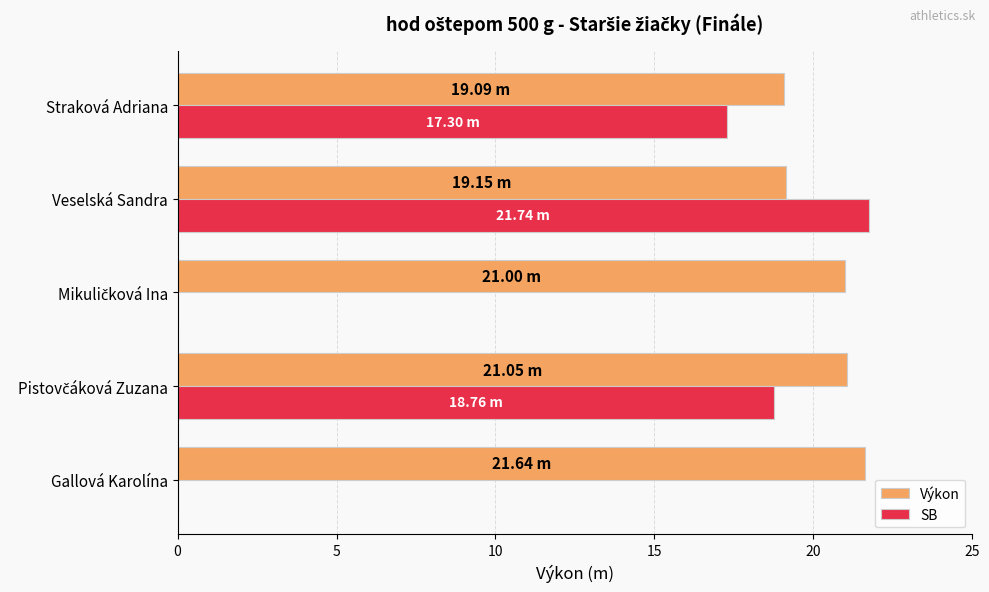

At which category is the sum across all series the highest?

Veselská Sandra